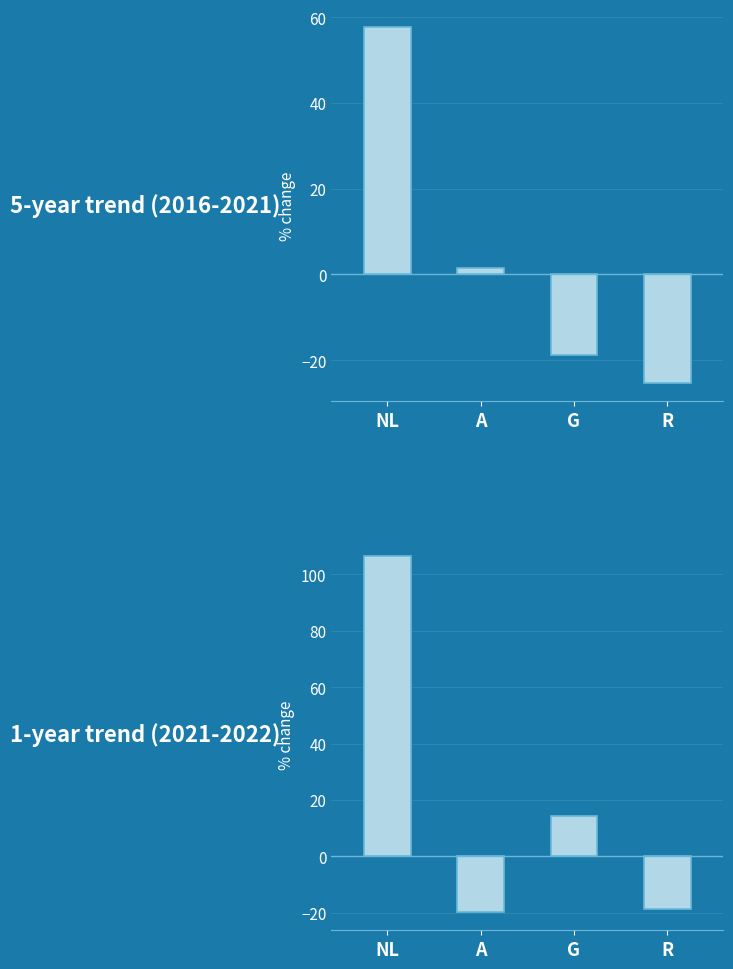

At which category is the sum across all series the highest?

NL